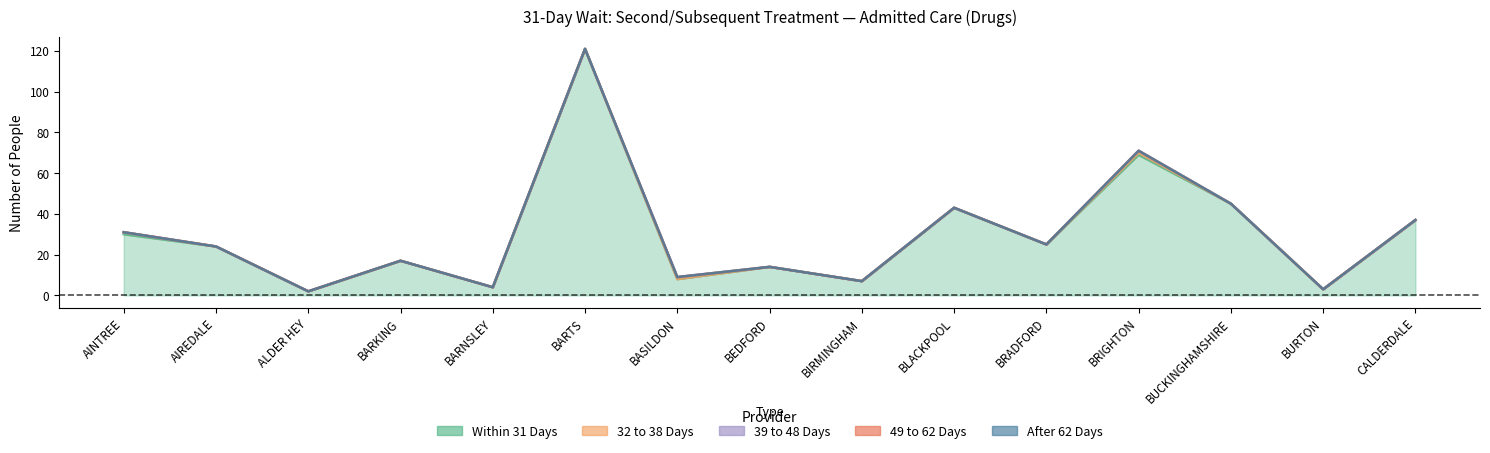

Between AINTREE and AIREDALE, which series saw the biggest shift?

Within 31 Days